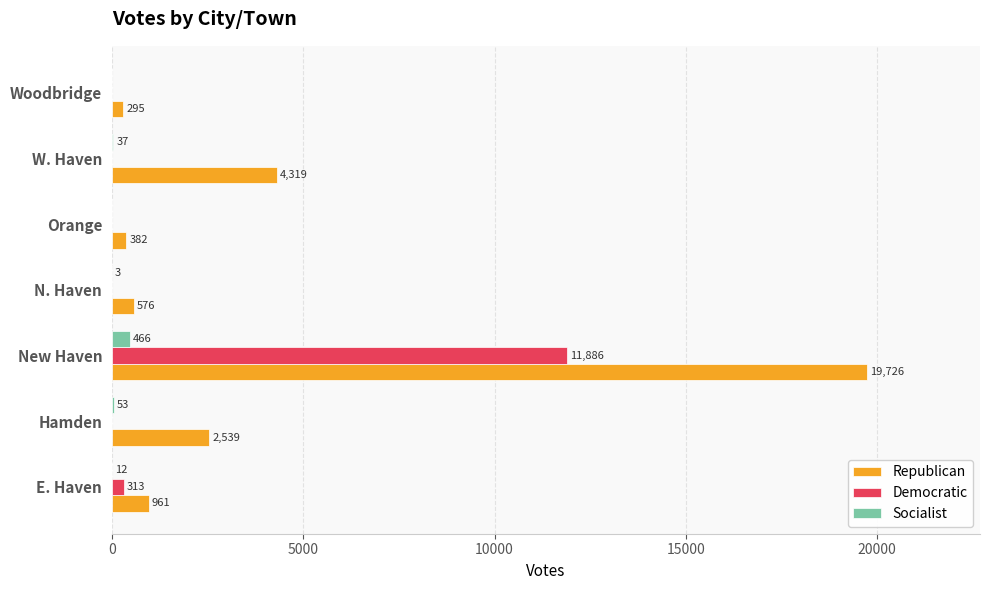

What is the total value across all series at Woodbridge?

295